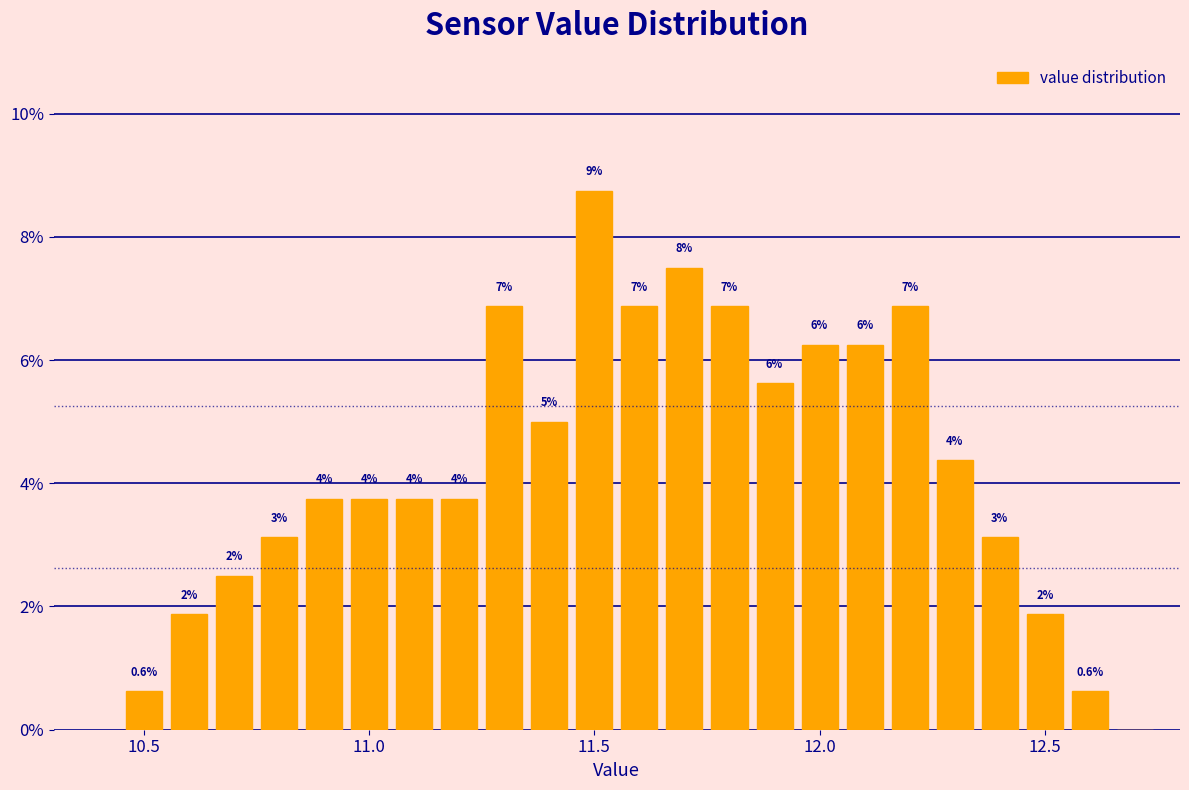

Read against the x-axis, roughly where is the centre of the tallest bar?

11.50